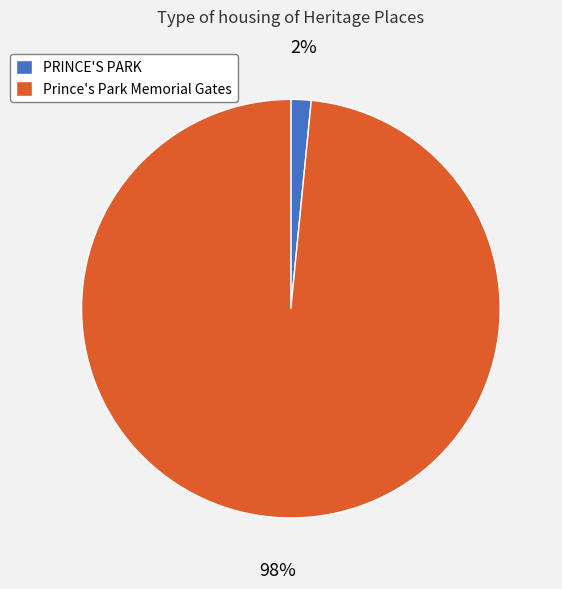

Between PRINCE'S PARK and Prince's Park Memorial Gates, which is larger?

Prince's Park Memorial Gates